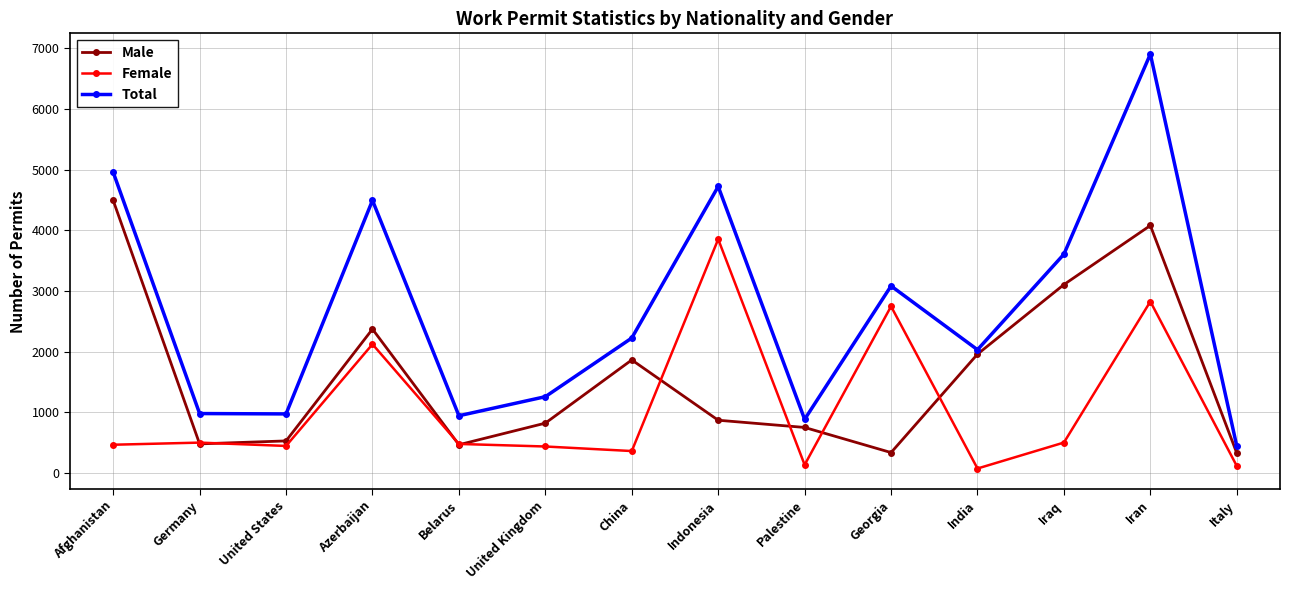

True or false: Female and Total intersect in this chart.

False